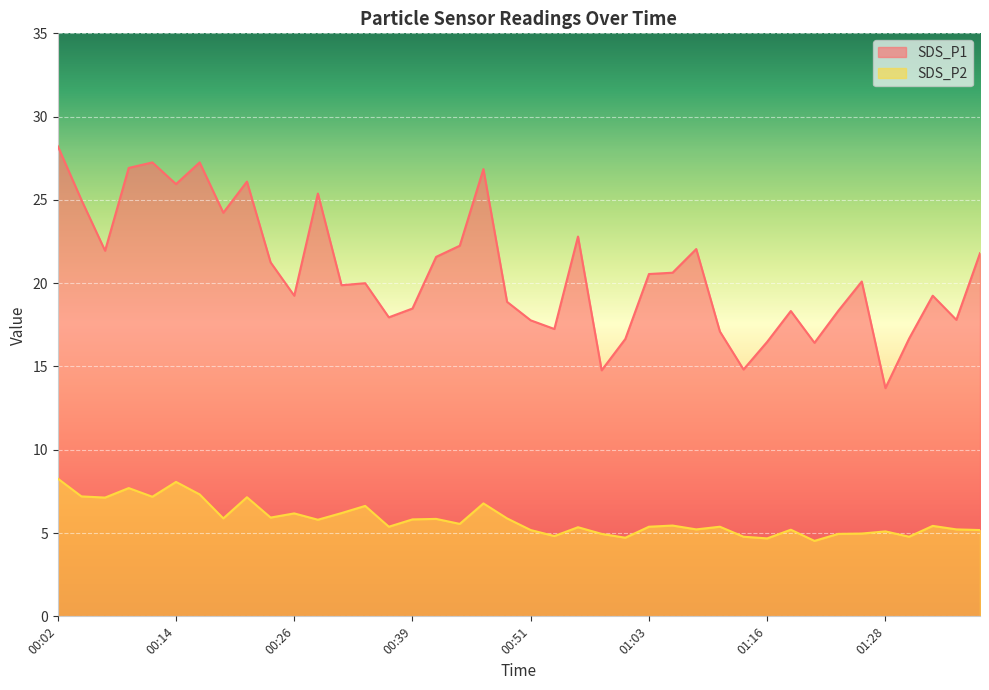

Reading left to right, extract all data points from this chart.

SDS_P1: 28.2	25.0	21.9	26.9	27.2	25.9	27.2	24.2	26.1	21.2	19.2	25.4	19.9	20.0	17.9	18.5	21.6	22.2	26.9	18.9	17.8	17.2	22.8	14.8	16.6	20.6	20.6	22.1	17.1	14.8	16.5	18.3	16.4	18.3	20.1	13.7	16.7	19.2	17.8	21.8
SDS_P2: 8.3	7.2	7.1	7.7	7.2	8.1	7.3	5.9	7.2	5.9	6.2	5.8	6.2	6.6	5.4	5.8	5.8	5.5	6.8	5.9	5.2	4.8	5.3	5.0	4.7	5.4	5.5	5.2	5.4	4.8	4.7	5.2	4.5	5.0	5.0	5.1	4.8	5.4	5.2	5.2